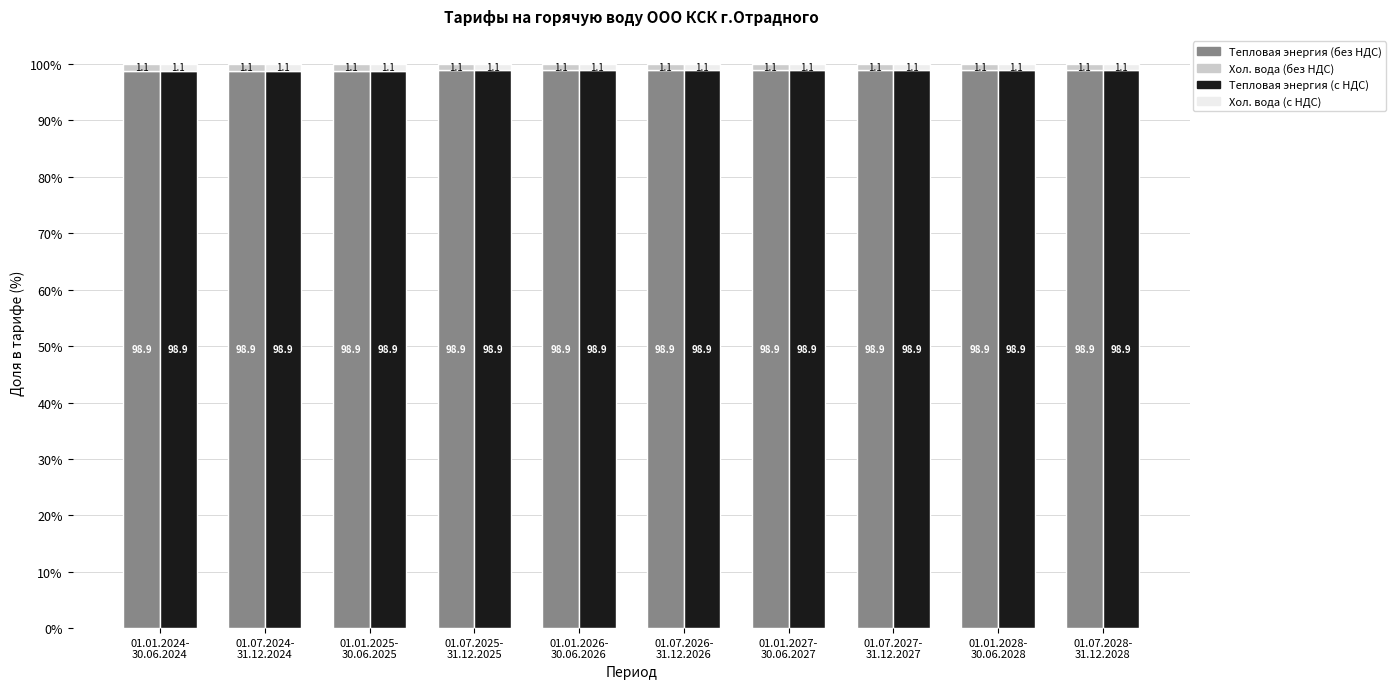

What is the maximum value shown in the chart?

98.9